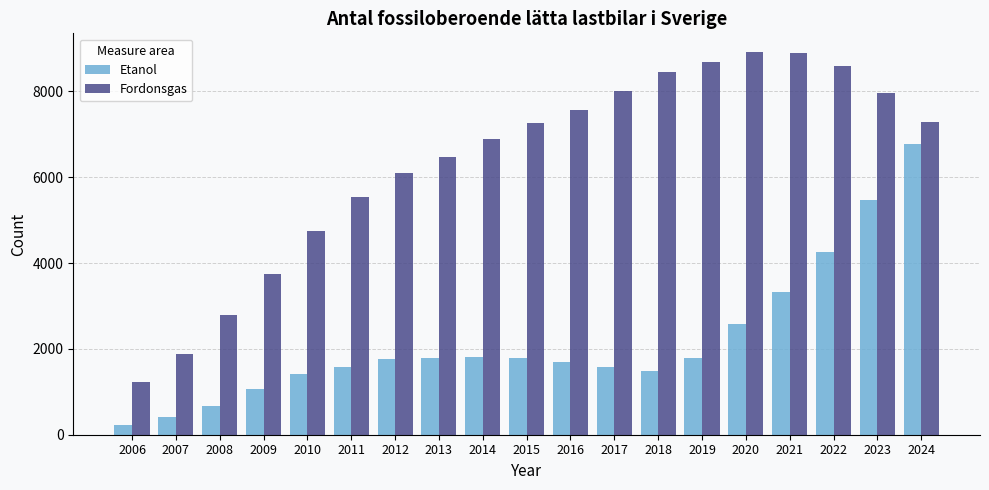

What is the lowest value of the Etanol series?

224